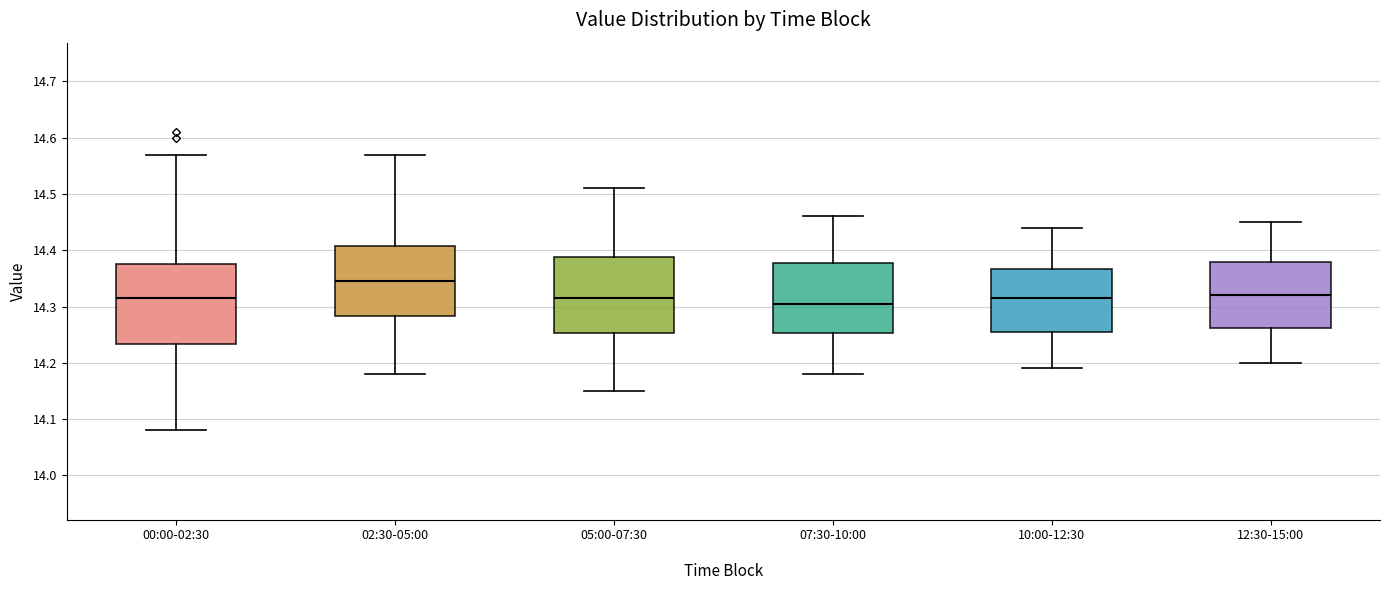

Reading left to right, read every box against the y-axis: the position of its median line, the range the box covers, and the ends of its whiskers. The values are not printed on the chart, so give them approximately, as read against the axis.

00:00-02:30: median 14.32, box 14.23 to 14.38, whiskers 14.08 to 14.57
02:30-05:00: median 14.35, box 14.28 to 14.41, whiskers 14.18 to 14.57
05:00-07:30: median 14.32, box 14.25 to 14.39, whiskers 14.15 to 14.51
07:30-10:00: median 14.31, box 14.25 to 14.38, whiskers 14.18 to 14.46
10:00-12:30: median 14.32, box 14.26 to 14.37, whiskers 14.19 to 14.44
12:30-15:00: median 14.32, box 14.26 to 14.38, whiskers 14.20 to 14.45